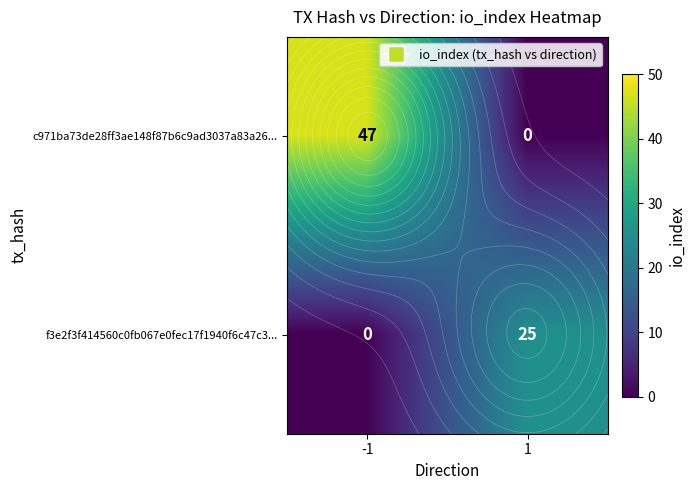

What is the difference between the f3e2f3f414560c0fb067e0fec17f1940f6c47c3... values at 1 and -1?

25